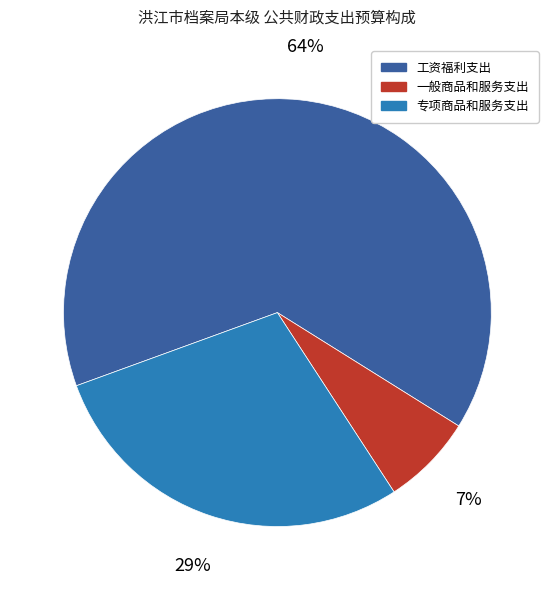

How many segments does this pie chart have?

3